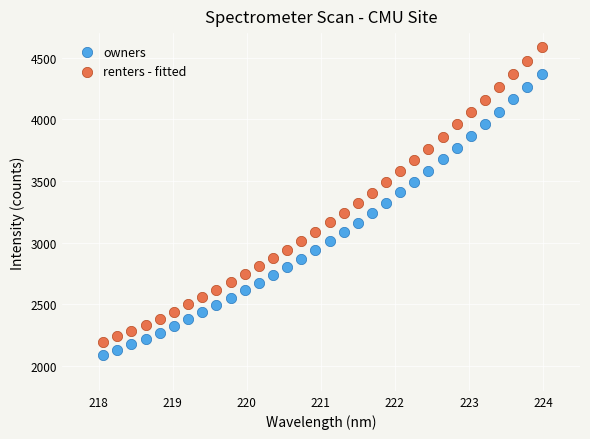

What are all the series names shown in the legend?

owners, renters - fitted